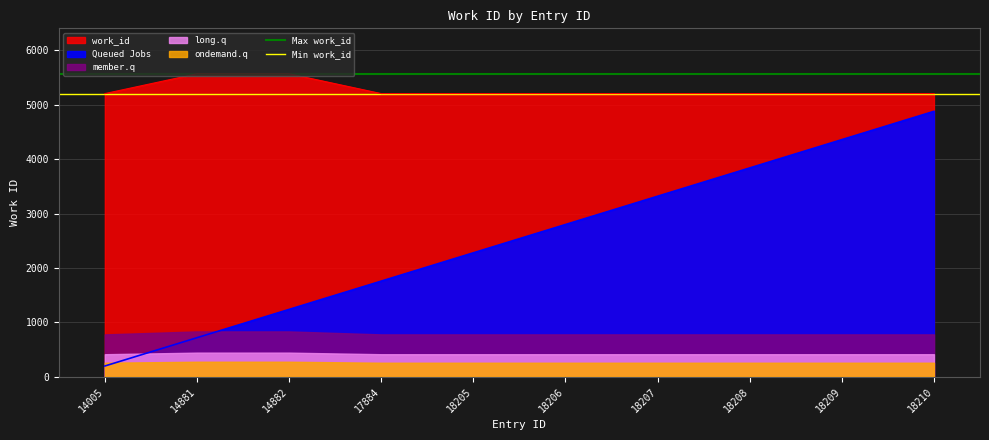

At which label is Max work_id closest to 5570?

14005